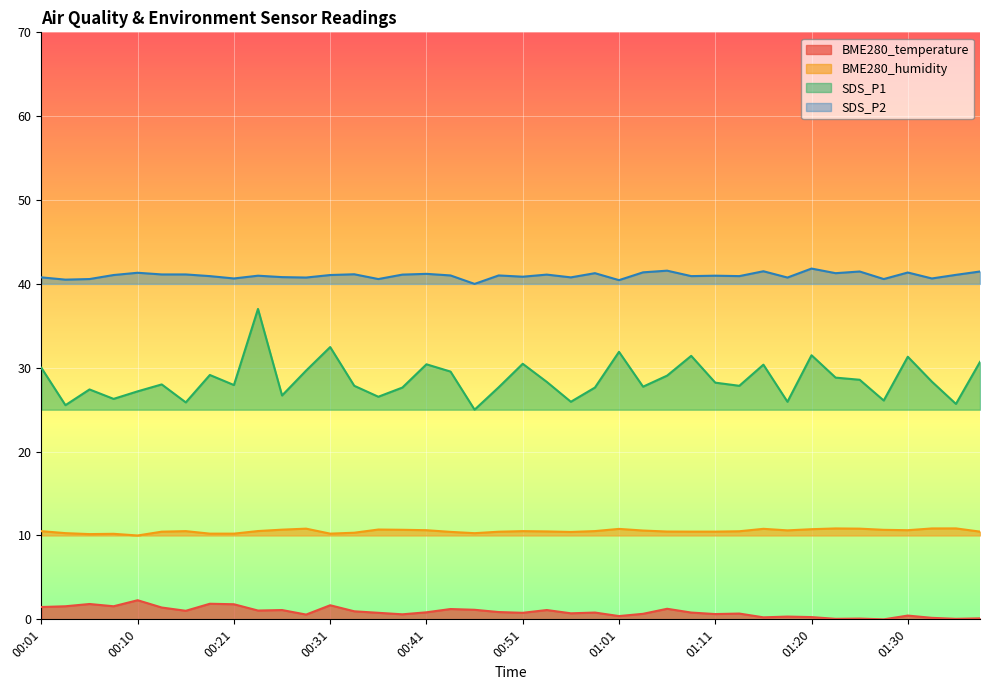

Between 00:36 and 01:23, which is larger?

00:36